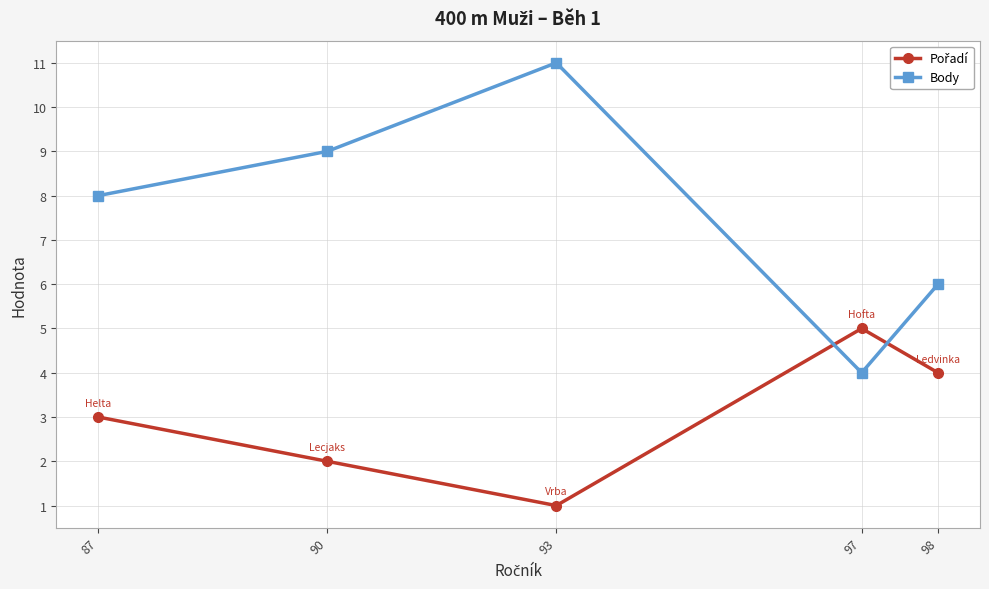

Is it true that Body equals 11 at 93?

True